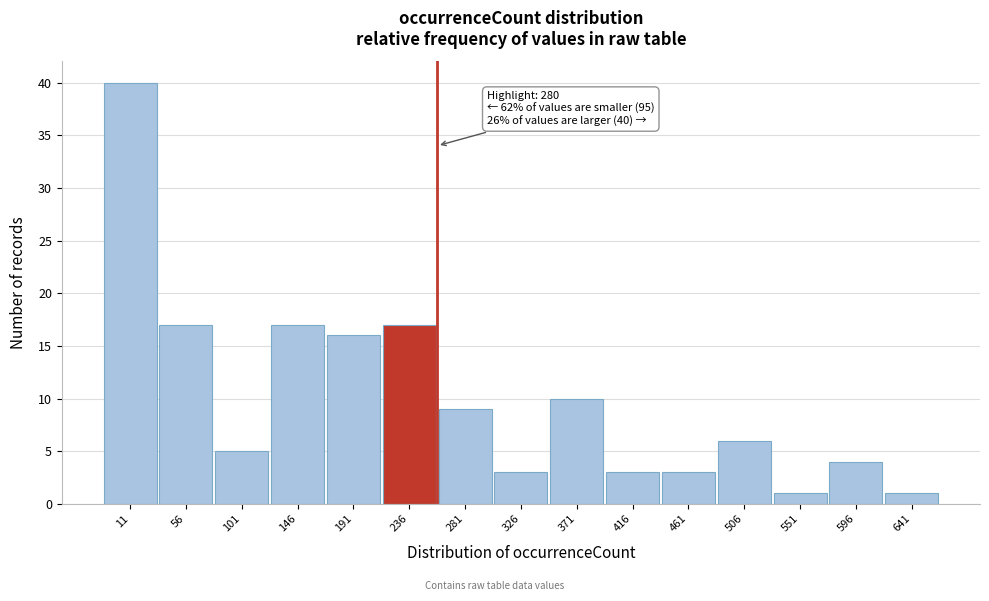

Reading left to right, extract all data points from this chart.

40	17	5	17	16	17	9	3	10	3	3	6	1	4	1